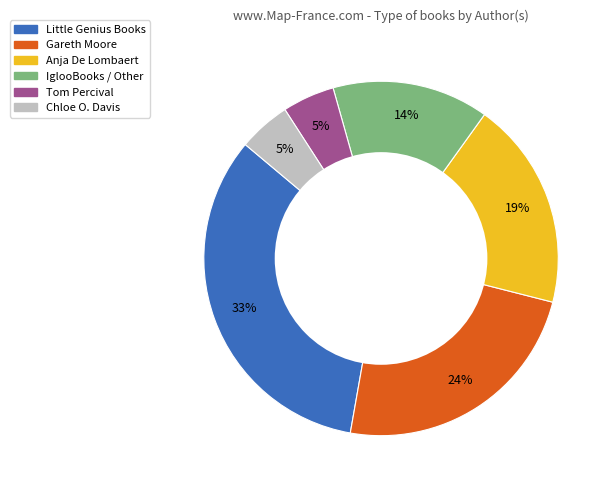

Does any single category account for the majority?

No